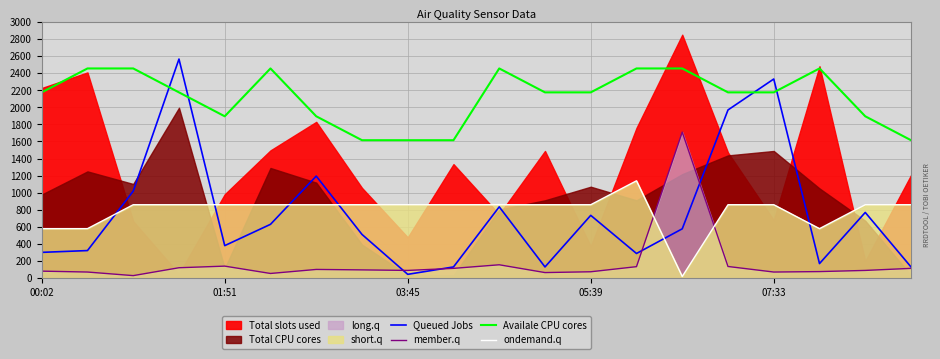

Read the Availale CPU cores value at 5.

2455.0